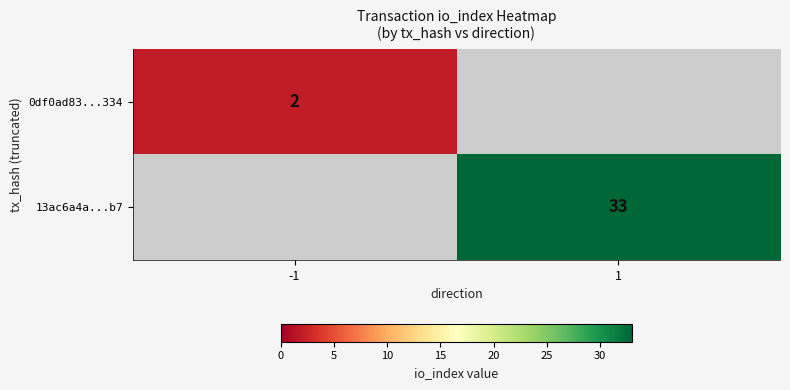

The value of 0df0ad83...334 at -1 is 2. True or false?

True